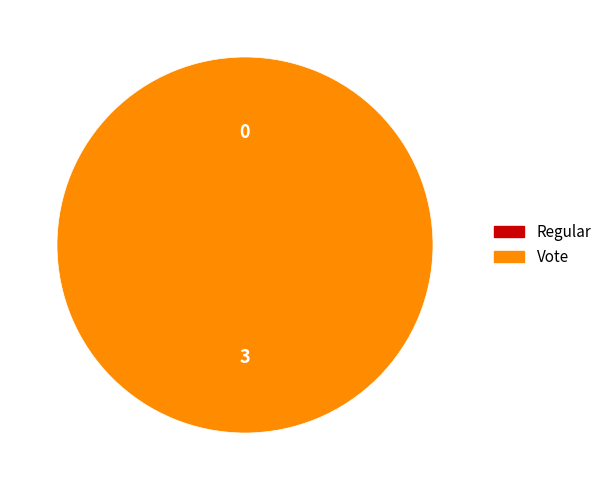

Rank the categories by value from highest to lowest.

Vote, Regular